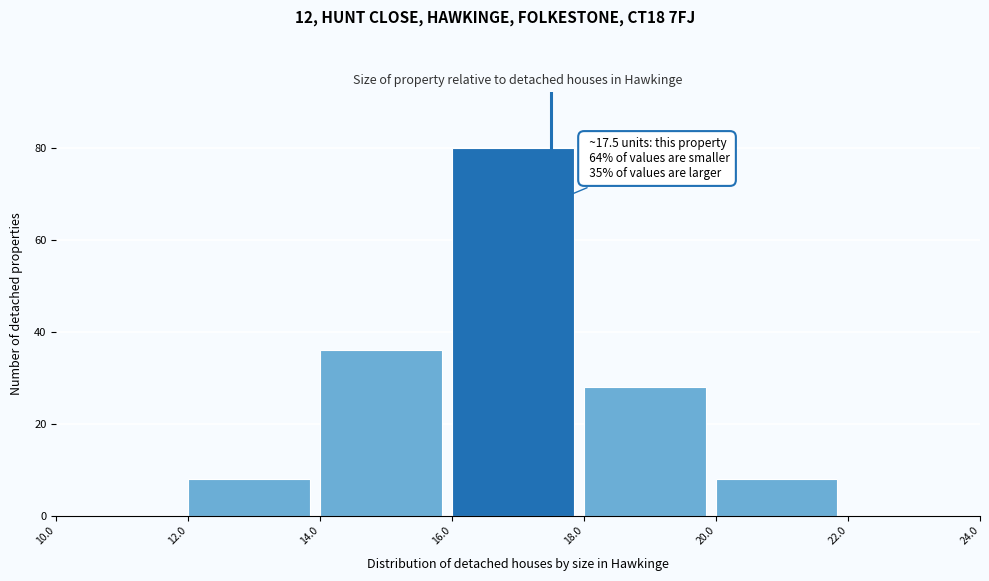

Which range on the x-axis has the tallest bar?

16.0 to 18.0